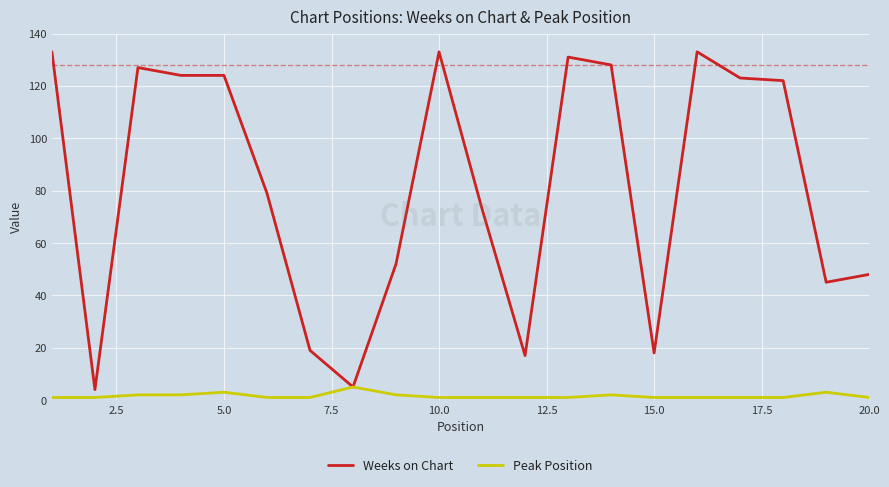

How many lines are shown in the chart?

2